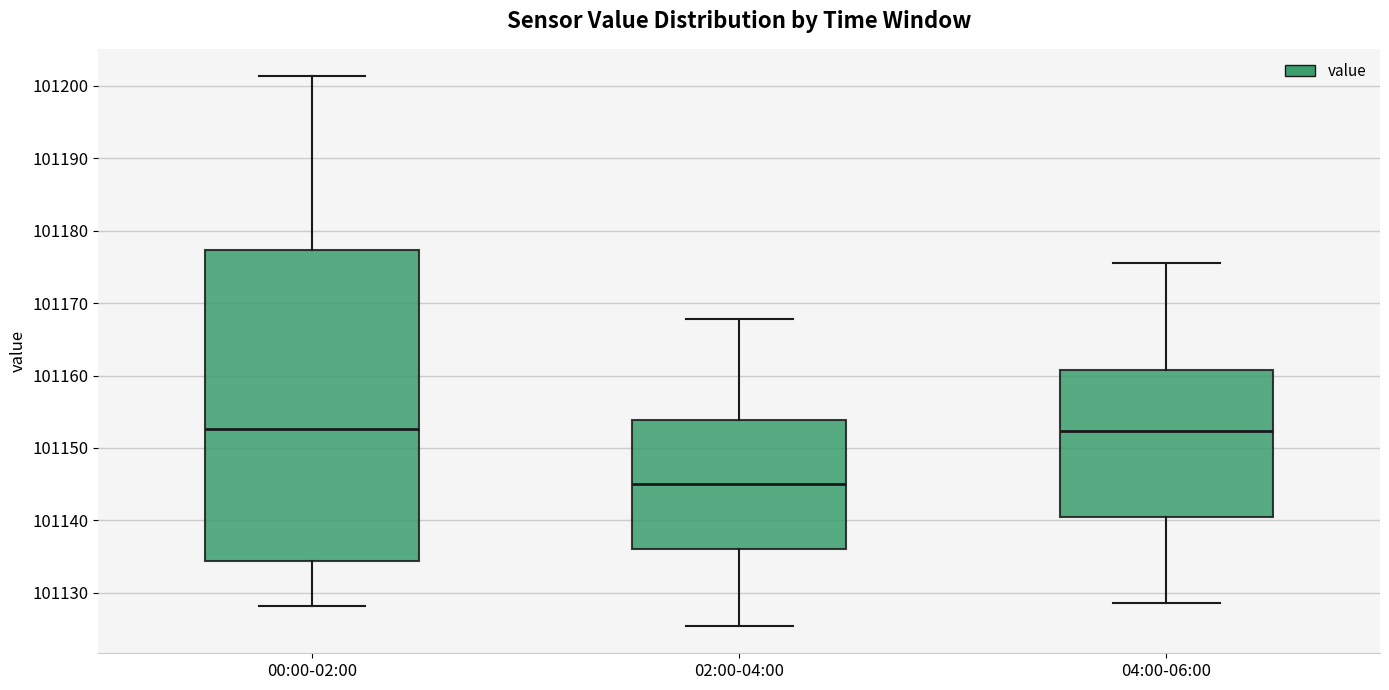

Reading left to right, read every box against the y-axis: the position of its median line, the range the box covers, and the ends of its whiskers. The values are not printed on the chart, so give them approximately, as read against the axis.

00:00-02:00: median 101153, box 101134 to 101177, whiskers 101128 to 101201
02:00-04:00: median 101145, box 101136 to 101154, whiskers 101125 to 101168
04:00-06:00: median 101152, box 101140 to 101161, whiskers 101129 to 101176